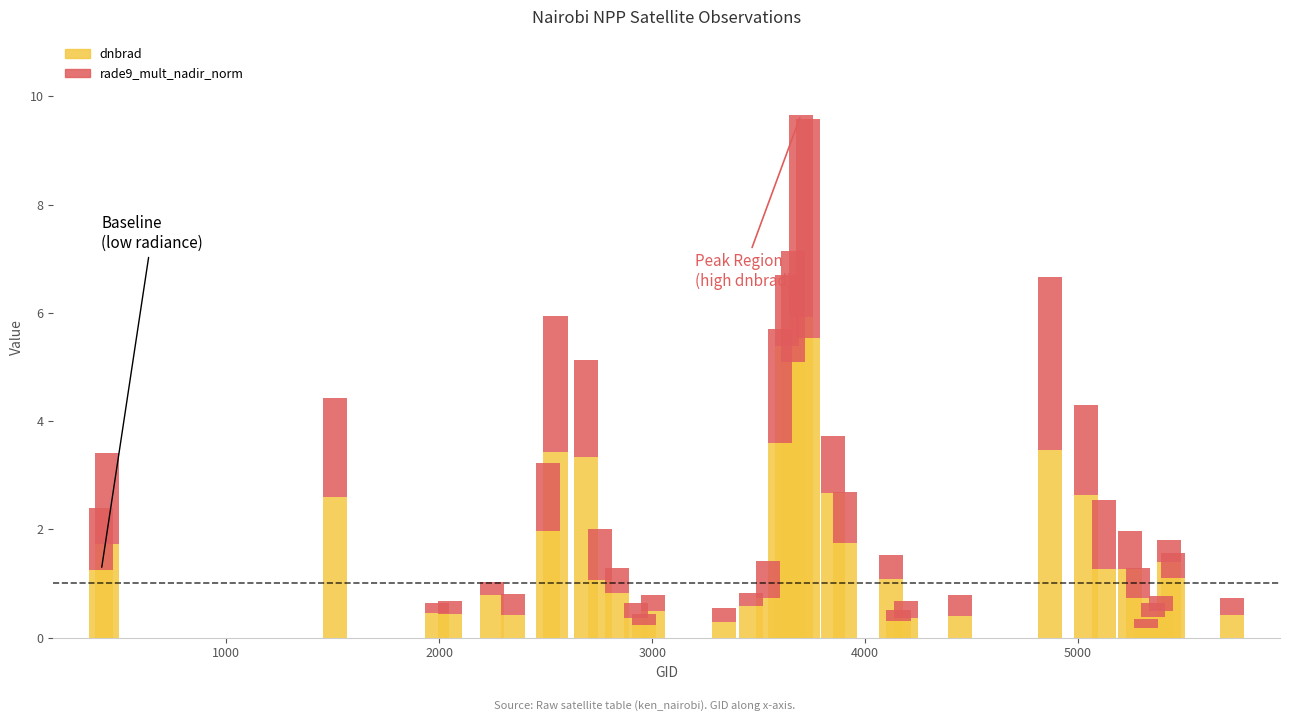

What are all the series names shown in the legend?

dnbrad, rade9_mult_nadir_norm